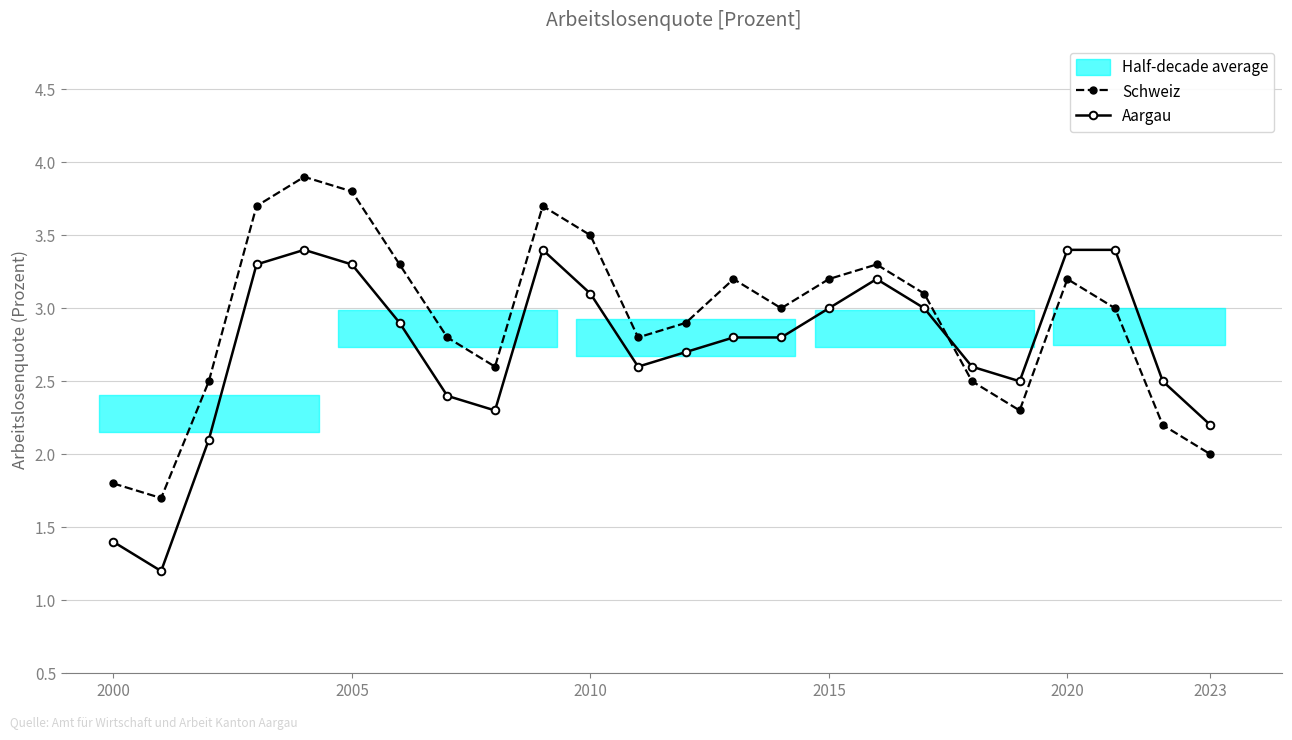

Which series ends up on top after the final intersection of Schweiz and Aargau?

Aargau